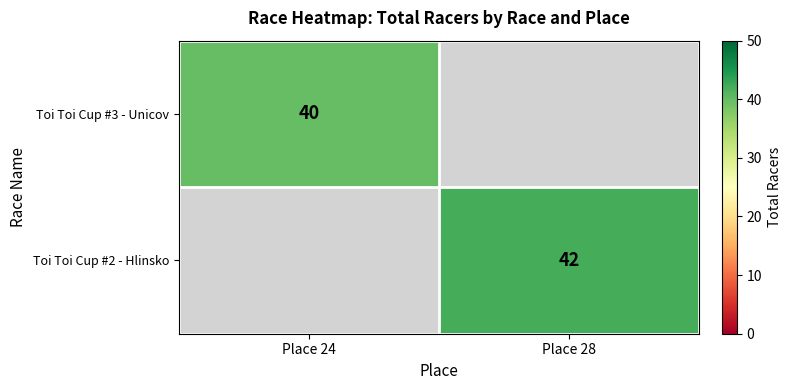

The value of Toi Toi Cup #3 - Unicov at Place 24 is 19. True or false?

False